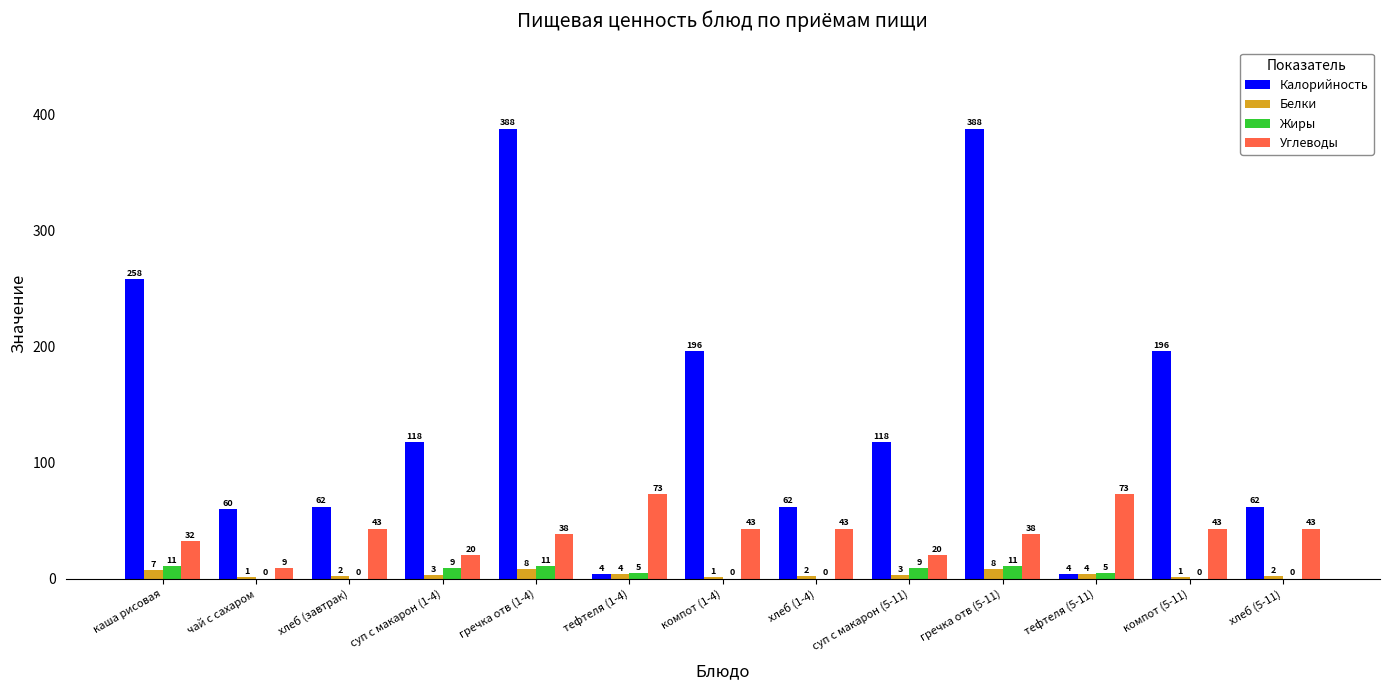

Is the value of Калорийность at тефтеля (1-4) greater than the value of Жиры at тефтеля (5-11)?

No